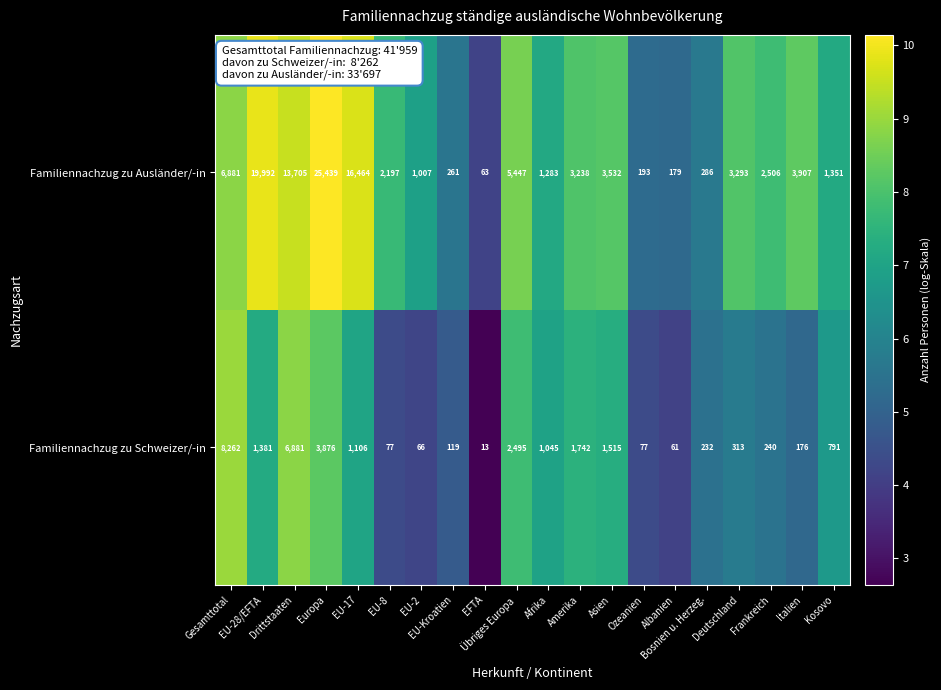

Which series has the widest spread of values?

Familiennachzug zu Ausländer/-in